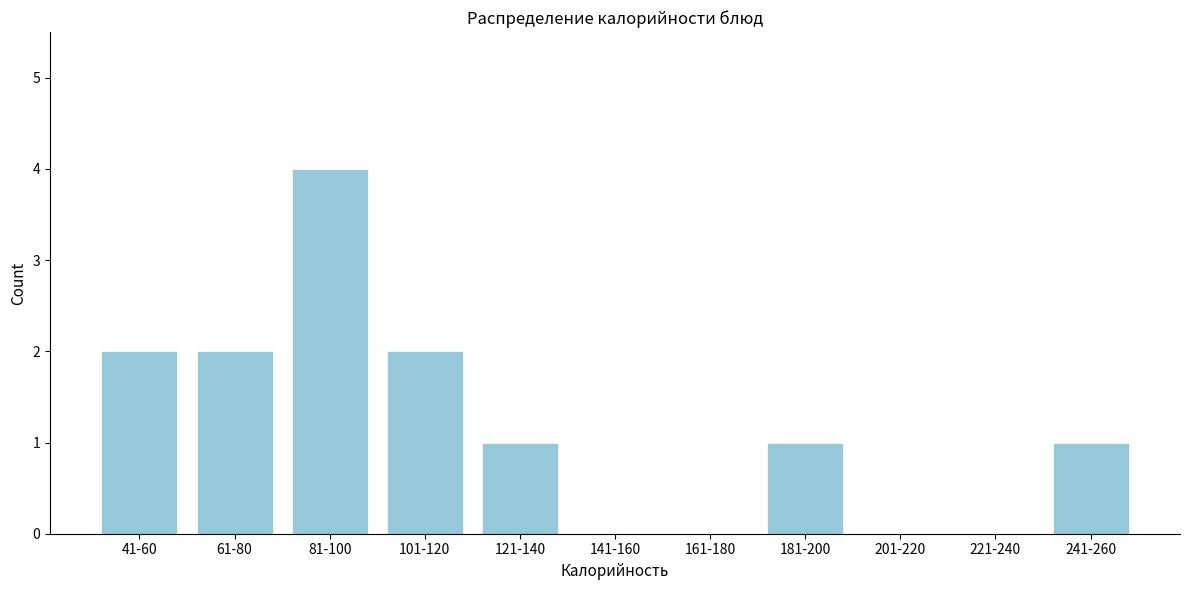

Reading left to right, extract all data points from this chart.

41-60=2	61-80=2	81-100=4	101-120=2	121-140=1	141-160=0	161-180=0	181-200=1	201-220=0	221-240=0	241-260=1